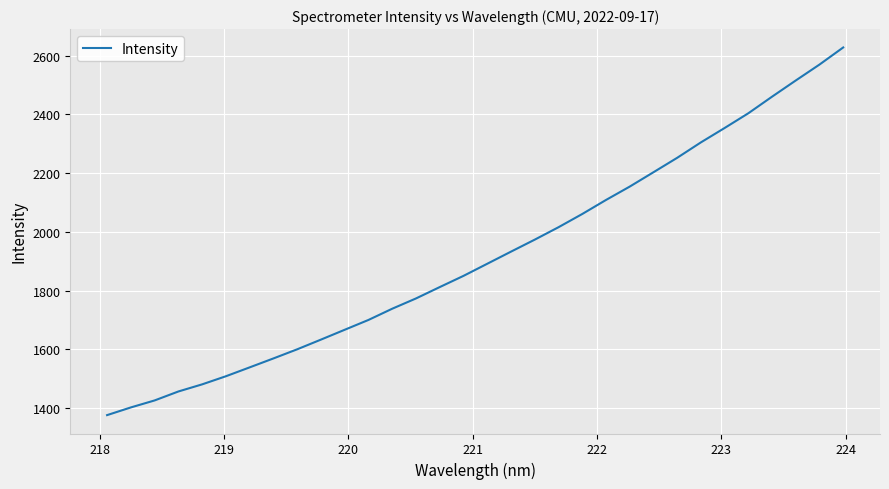

What is the smallest value displayed?

1375.4